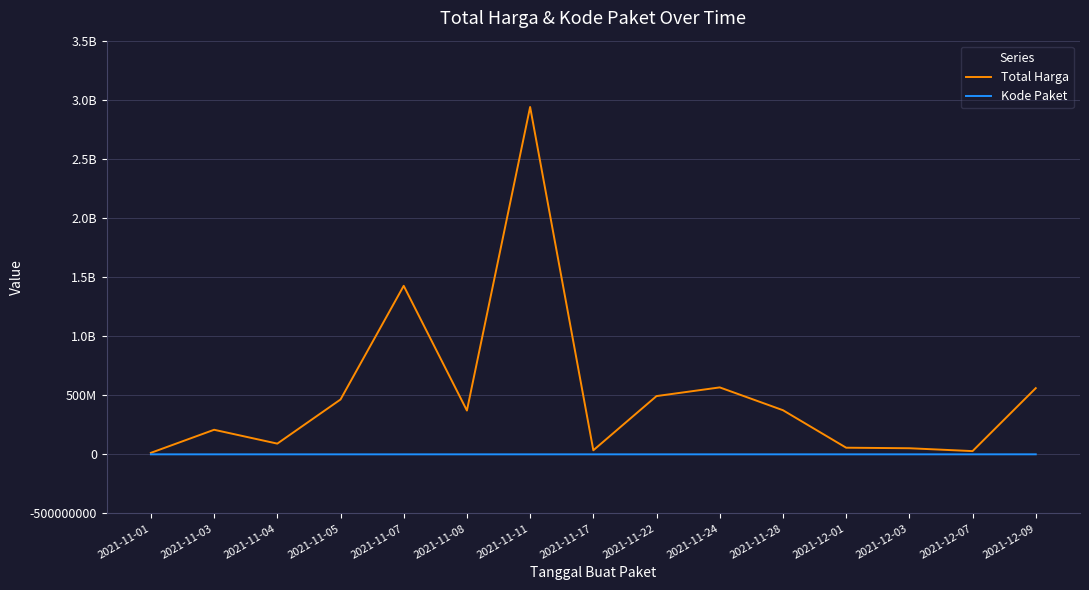

How many interior local valleys does the Total Harga series have?

4